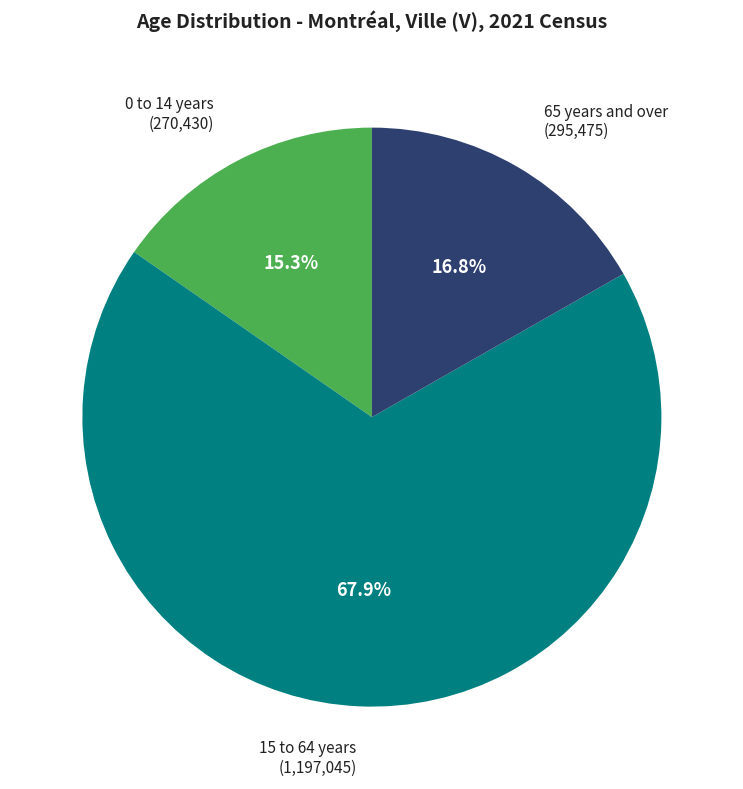

Rank the categories by value from lowest to highest.

0 to 14 years, 65 years and over, 15 to 64 years